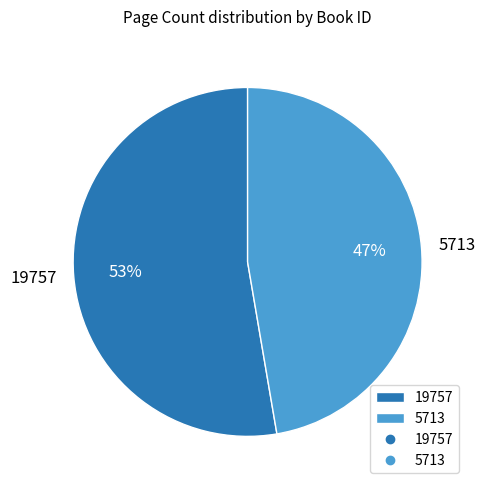

Rank the categories by value from highest to lowest.

19757, 5713